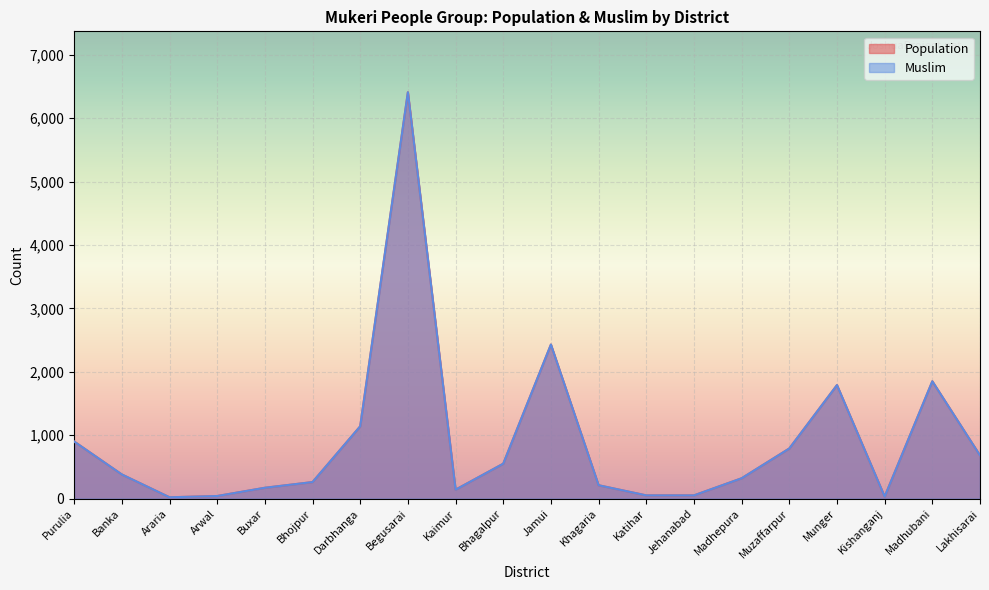

True or false: Muslim has more than 0 interior local peaks.

True